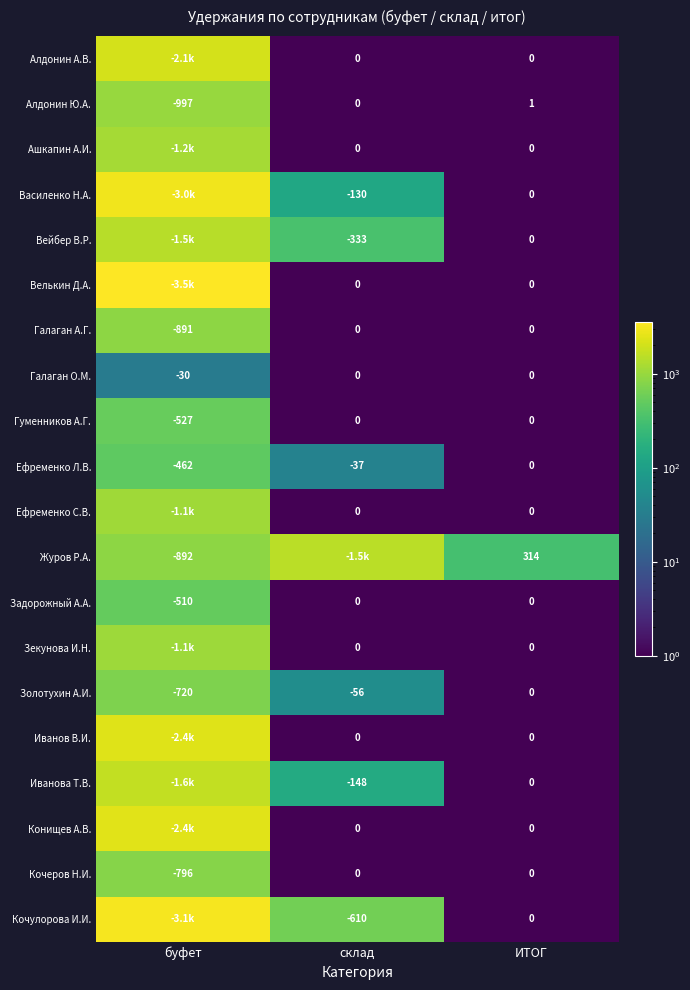

At which label does Ефременко Л.В. first exceed -37?

ИТОГ